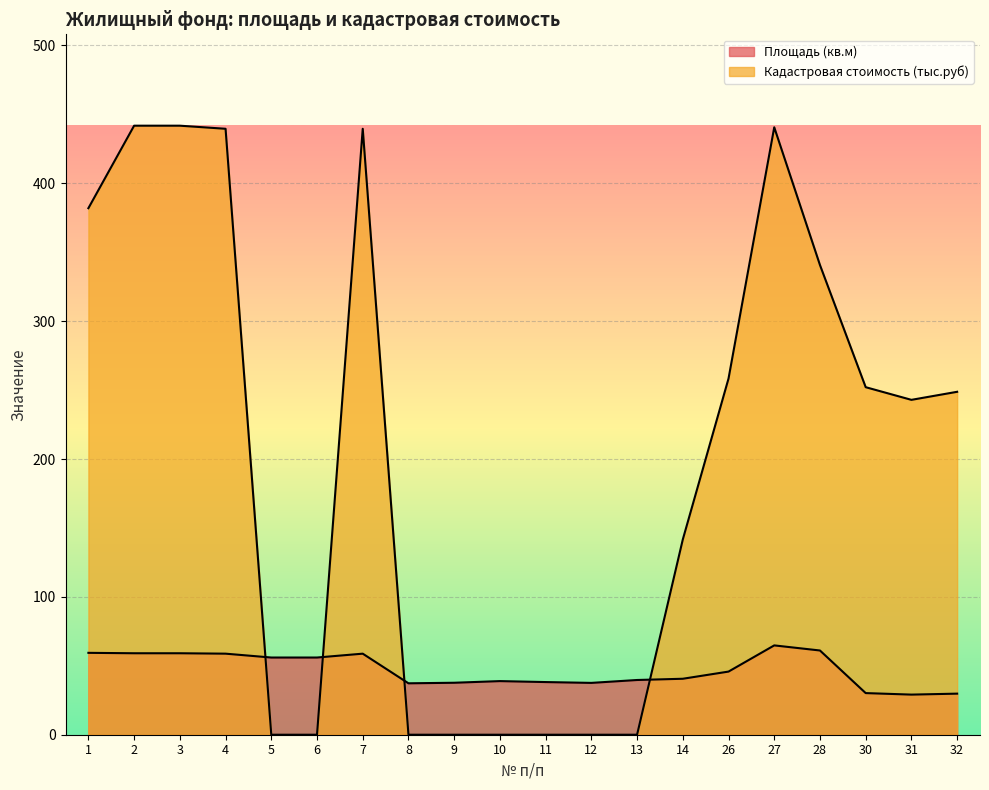

Reading left to right, extract all data points from this chart.

Площадь (кв.м): 1=59.4	2=59.1	3=59.1	4=58.8	5=56.0	6=56.0	7=58.8	8=37.3	9=37.7	10=38.9	11=38.2	12=37.6	13=39.7	14=40.6	26=45.8	27=64.8	28=61.1	30=30.2	31=29.1	32=29.8
Кадастровая стоимость (тыс.руб): 1=382.0	2=441.8	3=441.8	4=439.6	5=0.0	6=0.0	7=439.6	8=0.0	9=0.0	10=0.0	11=0.0	12=0.0	13=0.0	14=141.6	26=258.4	27=440.6	28=340.7	30=252.1	31=242.9	32=248.8